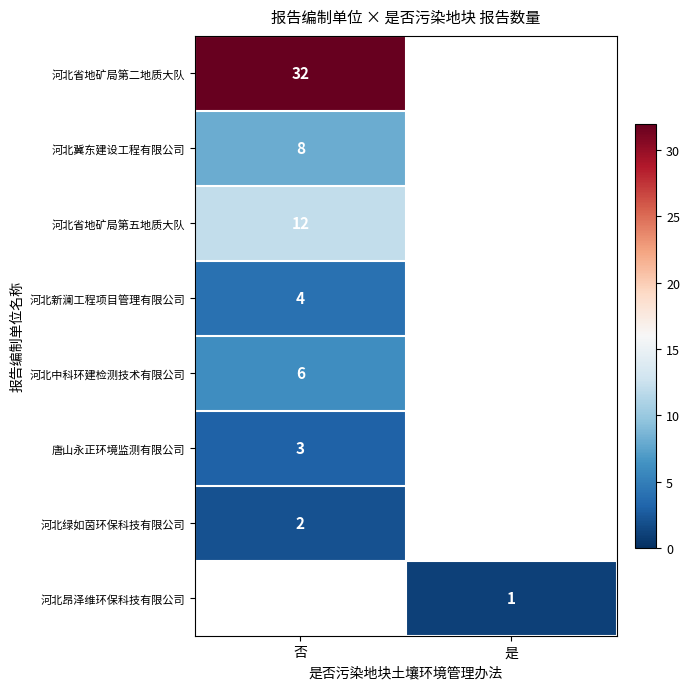

Is it true that 河北冀东建设工程有限公司 equals 8 at 否?

True